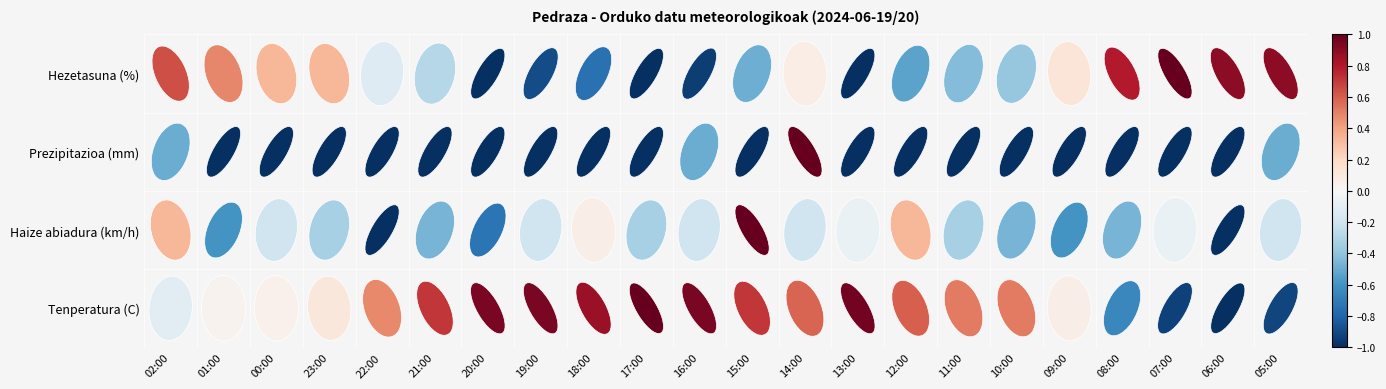

At which category is the sum across all series the highest?

14:00